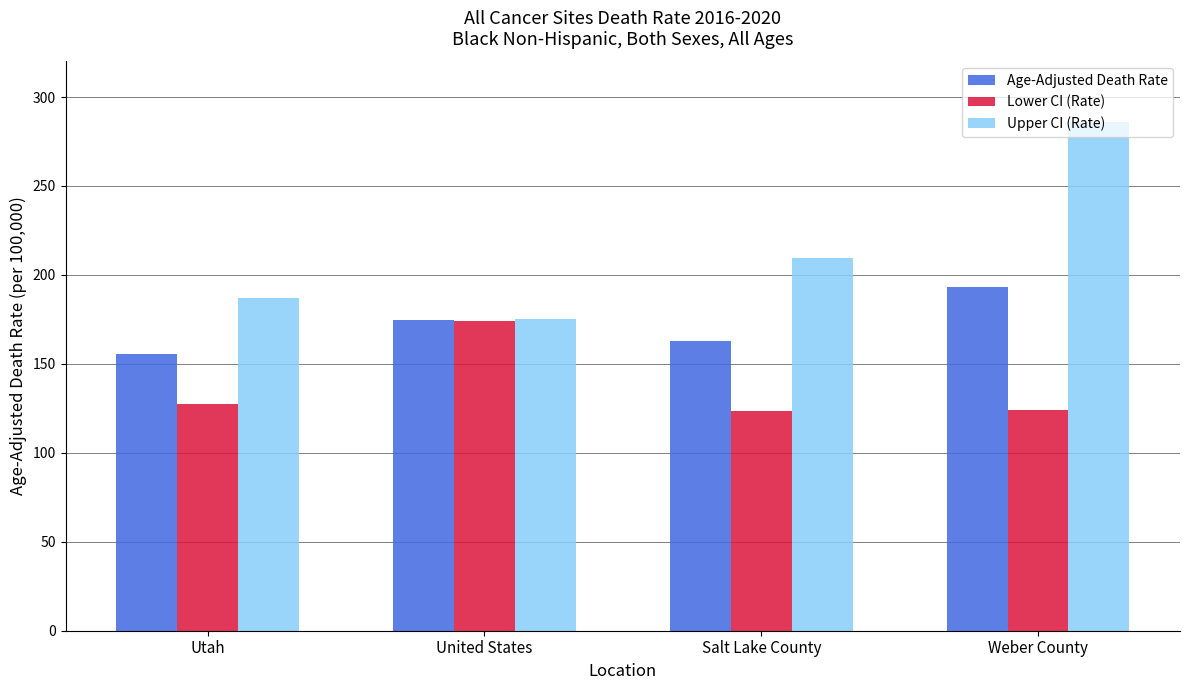

Where is Age-Adjusted Death Rate nearest to the value 174?

United States